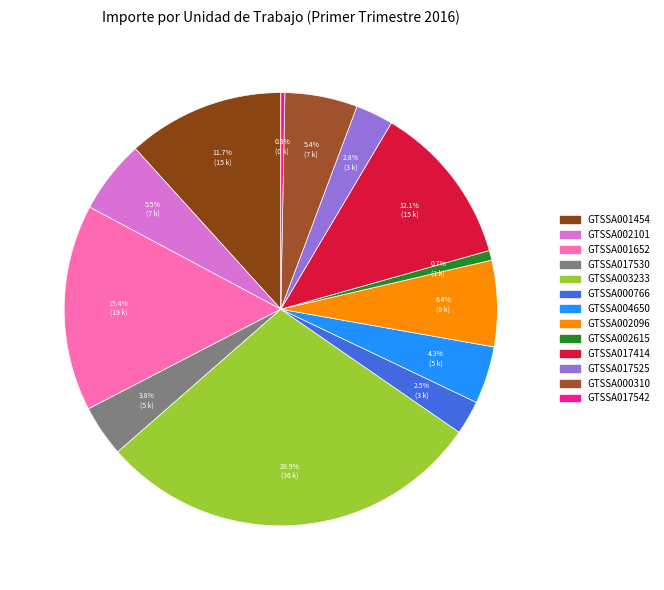

Does GTSSA017525 represent more than half of the total?

No